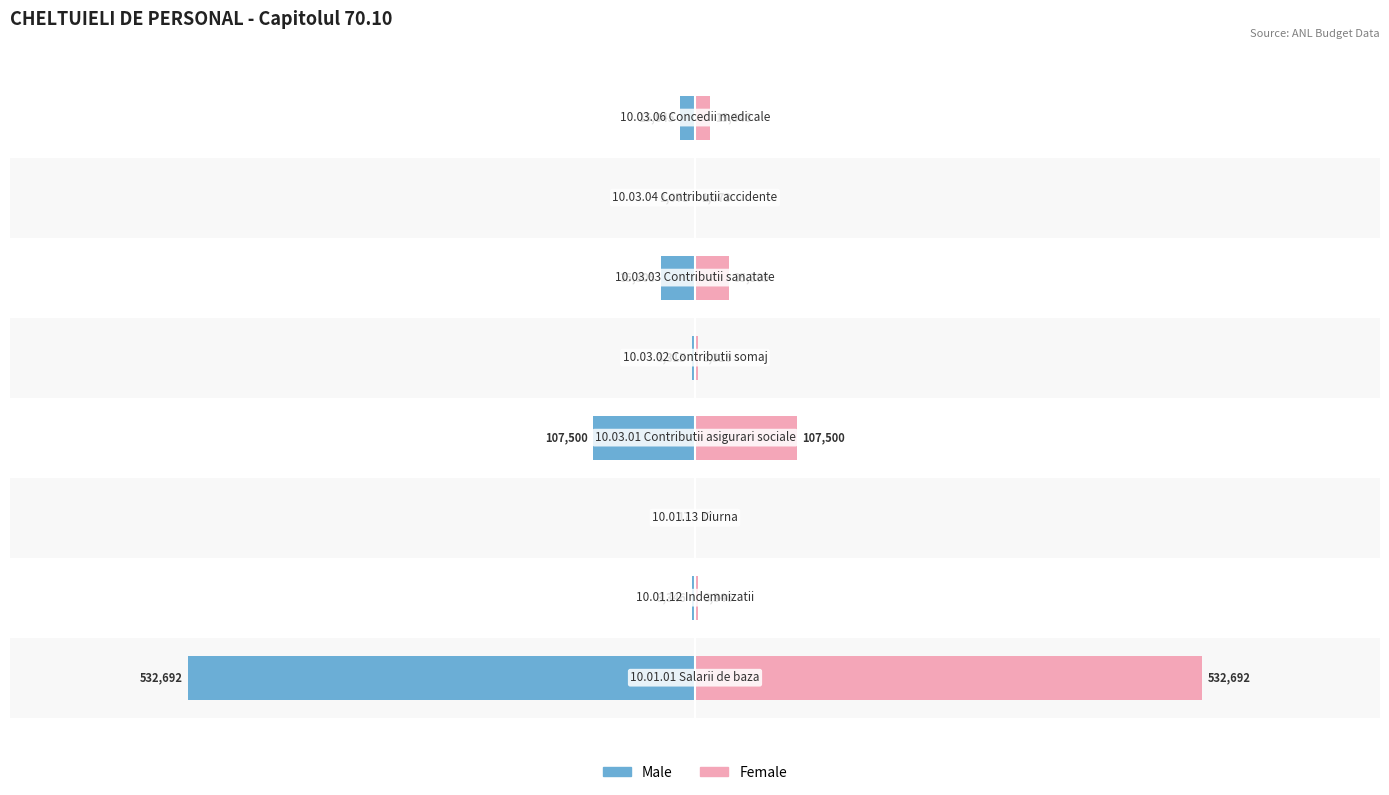

The value of Female at 3 is 29757. True or false?

False